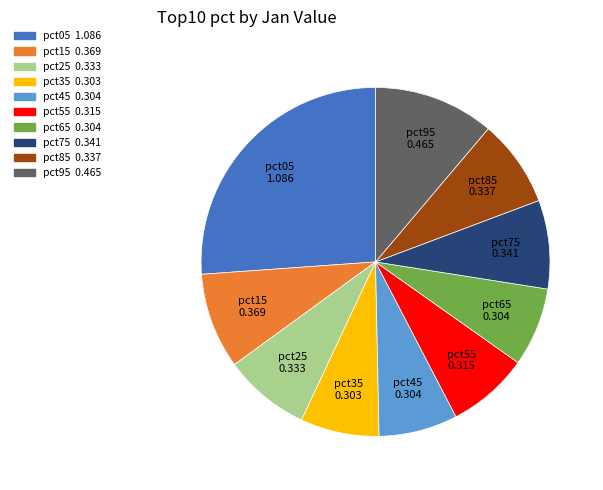

Is pct15 the majority of the pie?

No